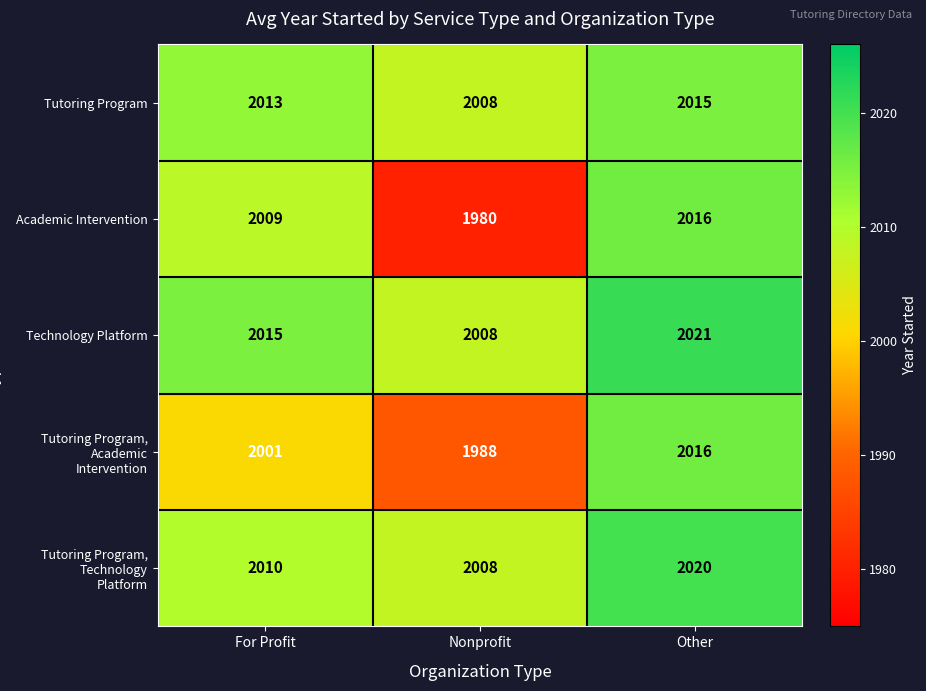

List the labels in order of Tutoring Program value, smallest first.

Nonprofit, For Profit, Other